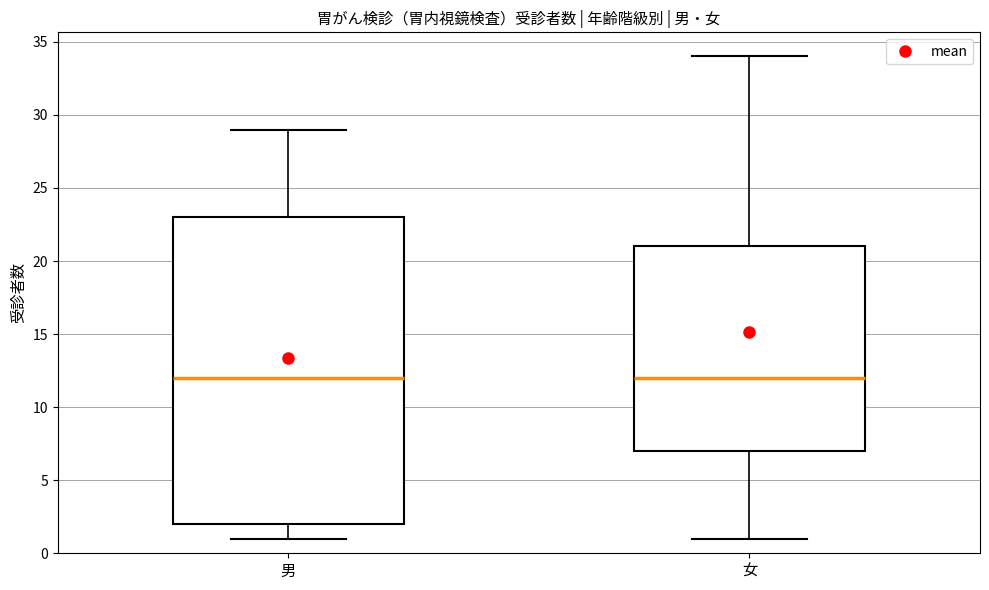

Reading left to right, read every box against the y-axis: the position of its median line, the range the box covers, and the ends of its whiskers. The values are not printed on the chart, so give them approximately, as read against the axis.

男: median 12, box 2 to 23, whiskers 1 to 29
女: median 12, box 7 to 21, whiskers 1 to 34